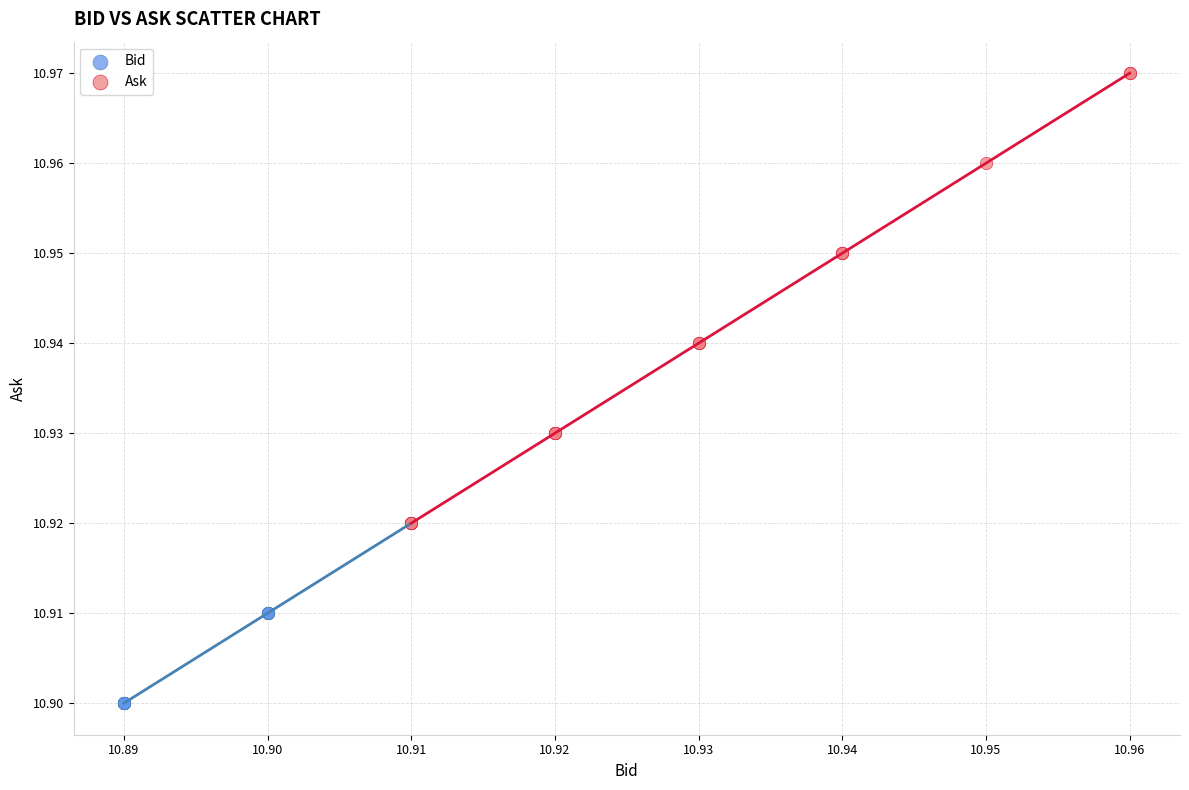

Which series has the widest spread of Y values?

Ask